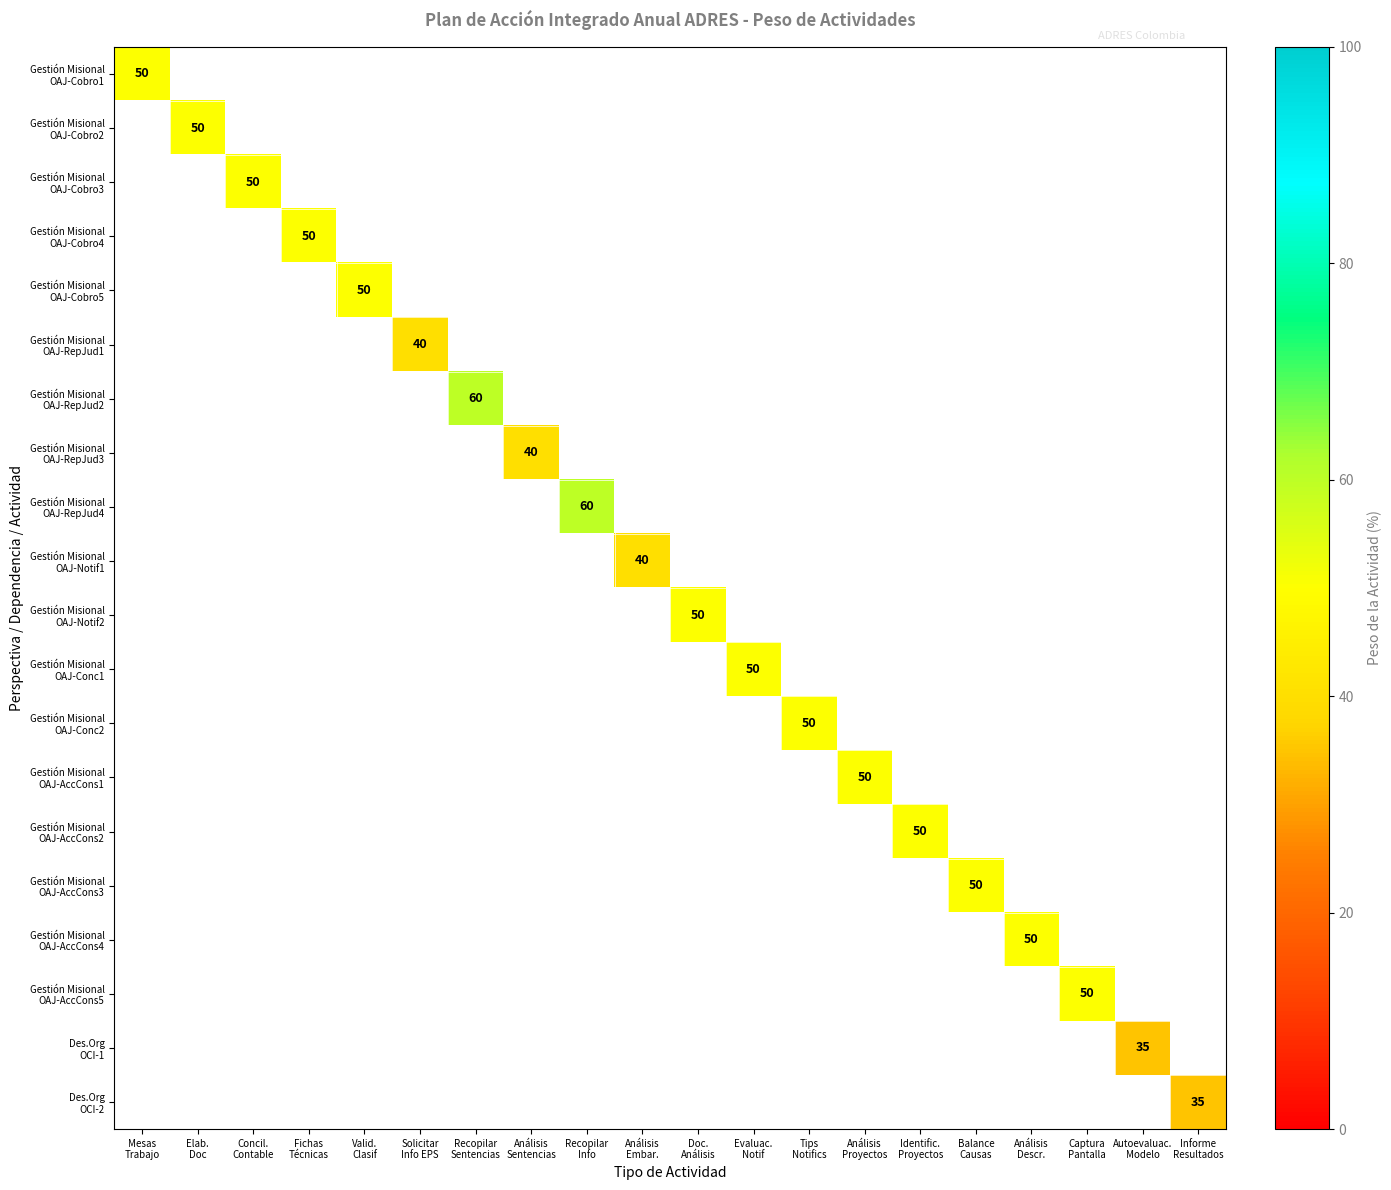

At how many categories does at least one series exceed 39?

18